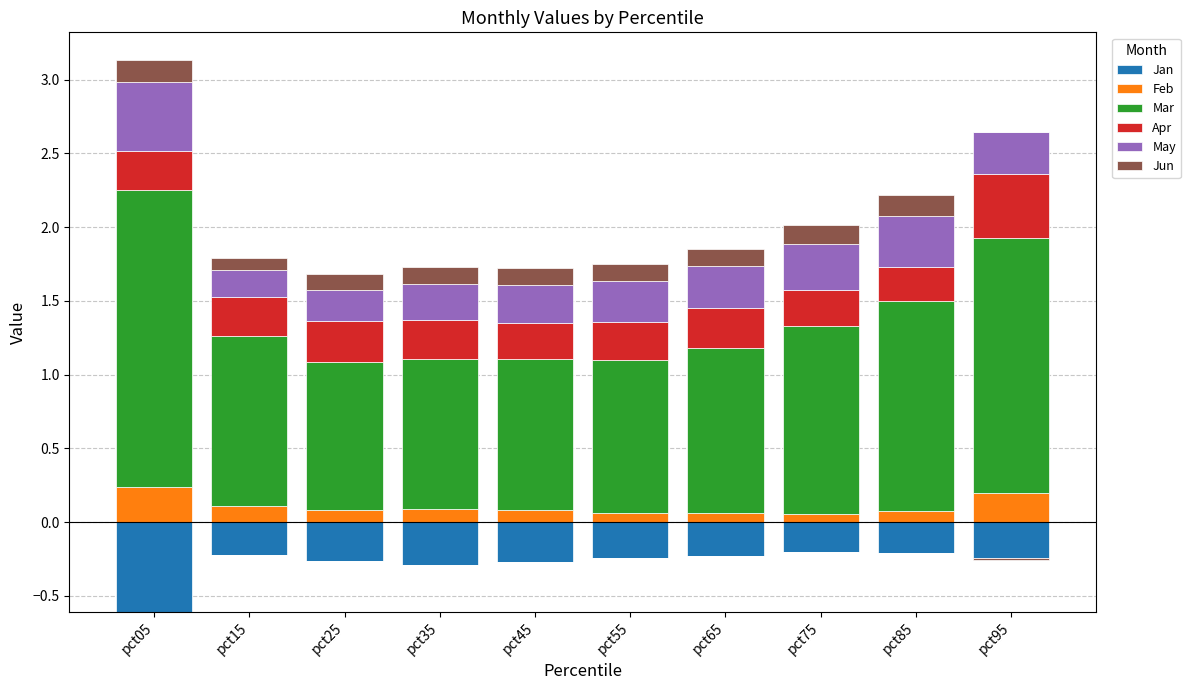

What are all the series names shown in the legend?

Jan, Feb, Mar, Apr, May, Jun